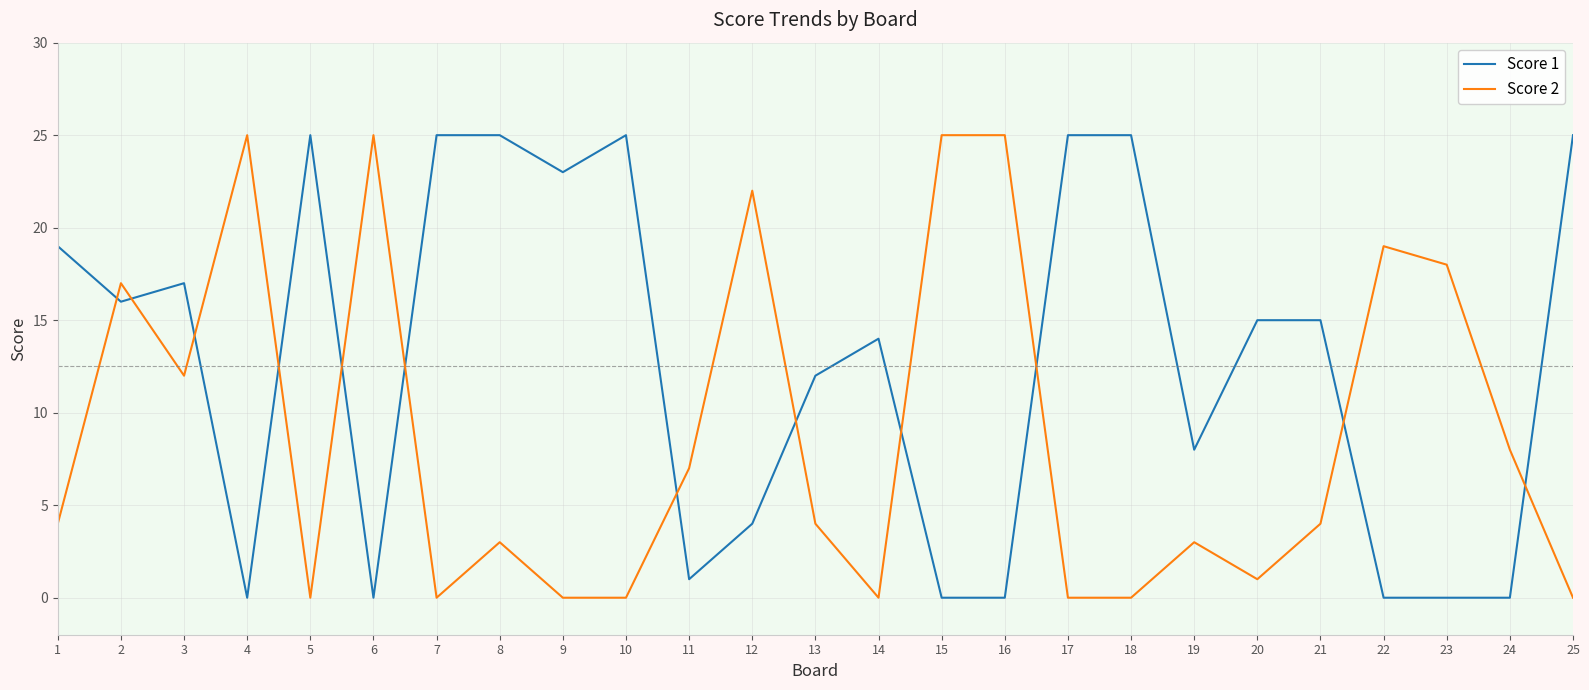

The value of Score 2 at 13 is 4. True or false?

True